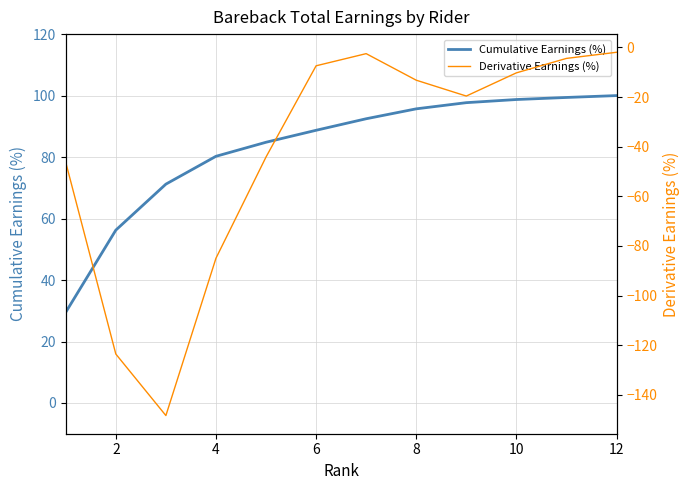

Read the Derivative Earnings (%) value at 2.

-123.6